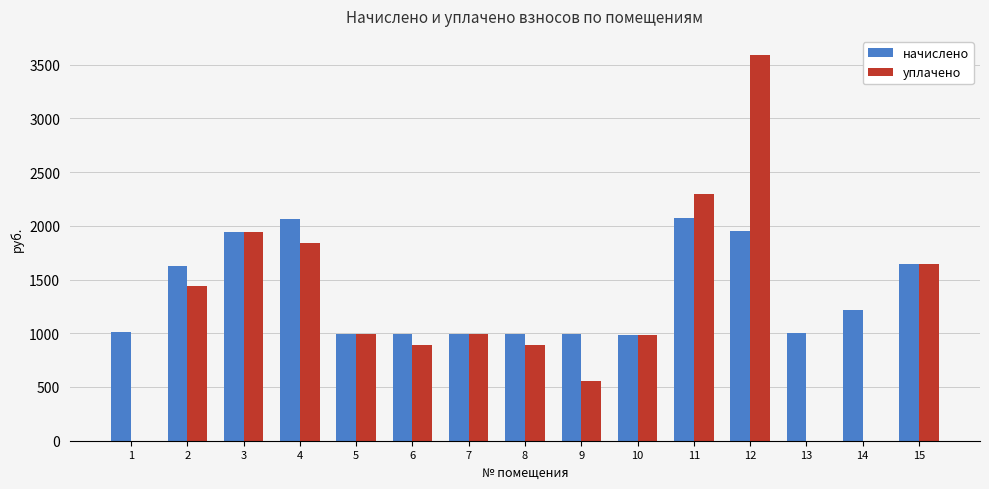

Between 5 and 11, which series saw the biggest shift?

уплачено